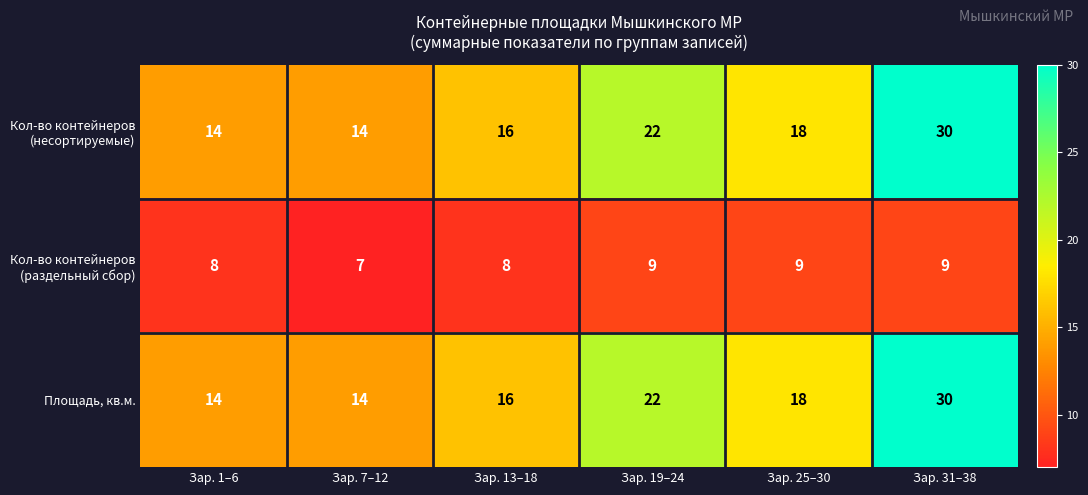

What is the difference between the maximum and minimum values in the Площадь, кв.м. series?

16